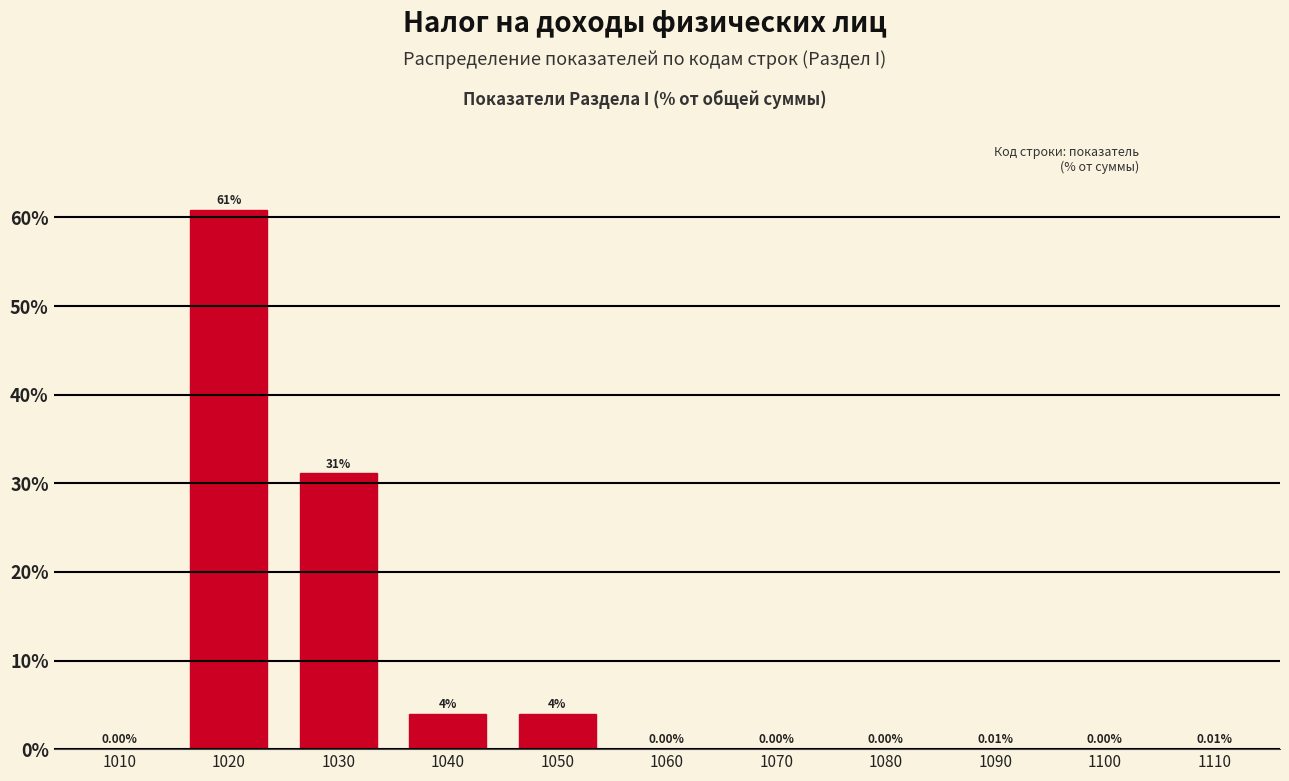

Which has a higher value, 1050 or 1010?

1050